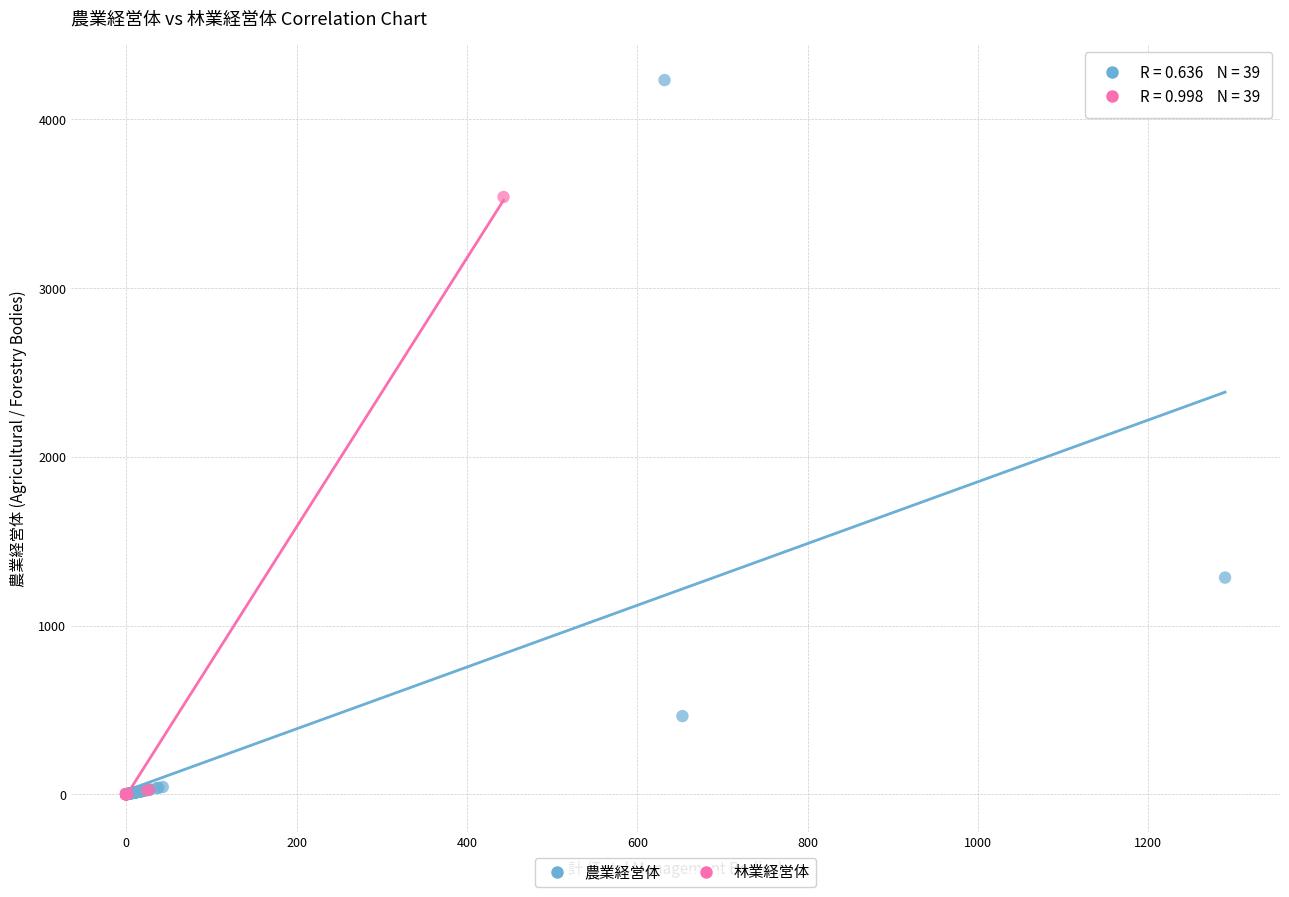

What are all the series names shown in the legend?

農業経営体, 林業経営体